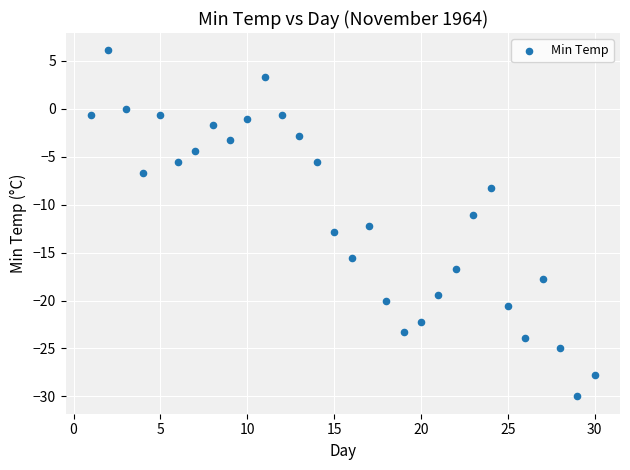

What is the range of X values (max minus min)?

29.0